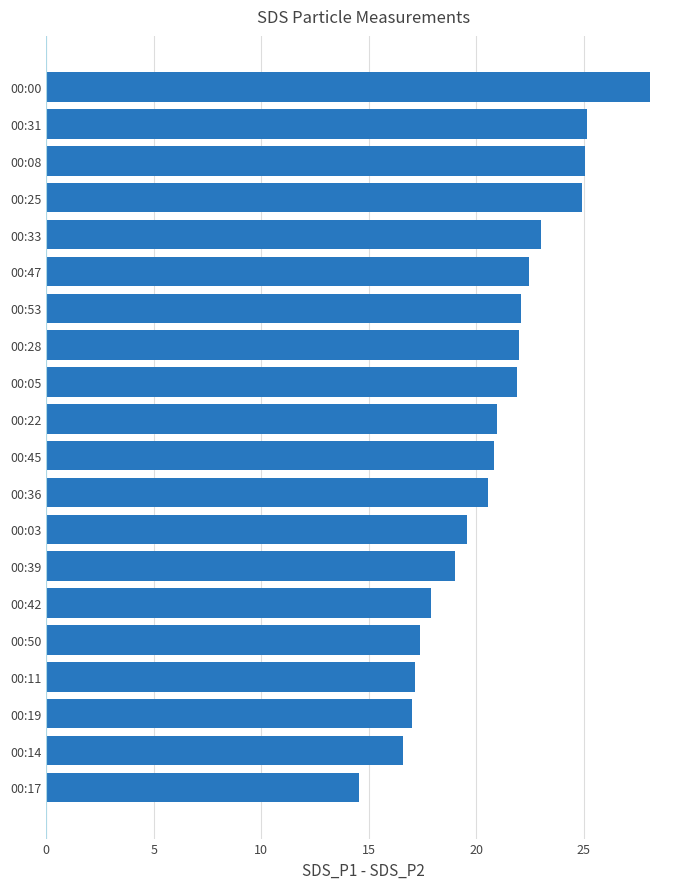

What is the approximate value at 00:31?

25.1